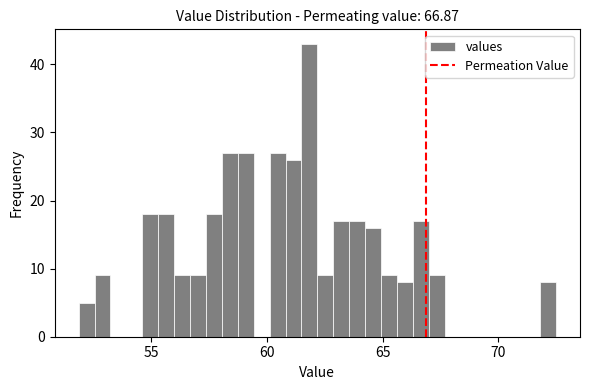

Read against the x-axis, roughly where is the centre of the tallest bar?

62.0